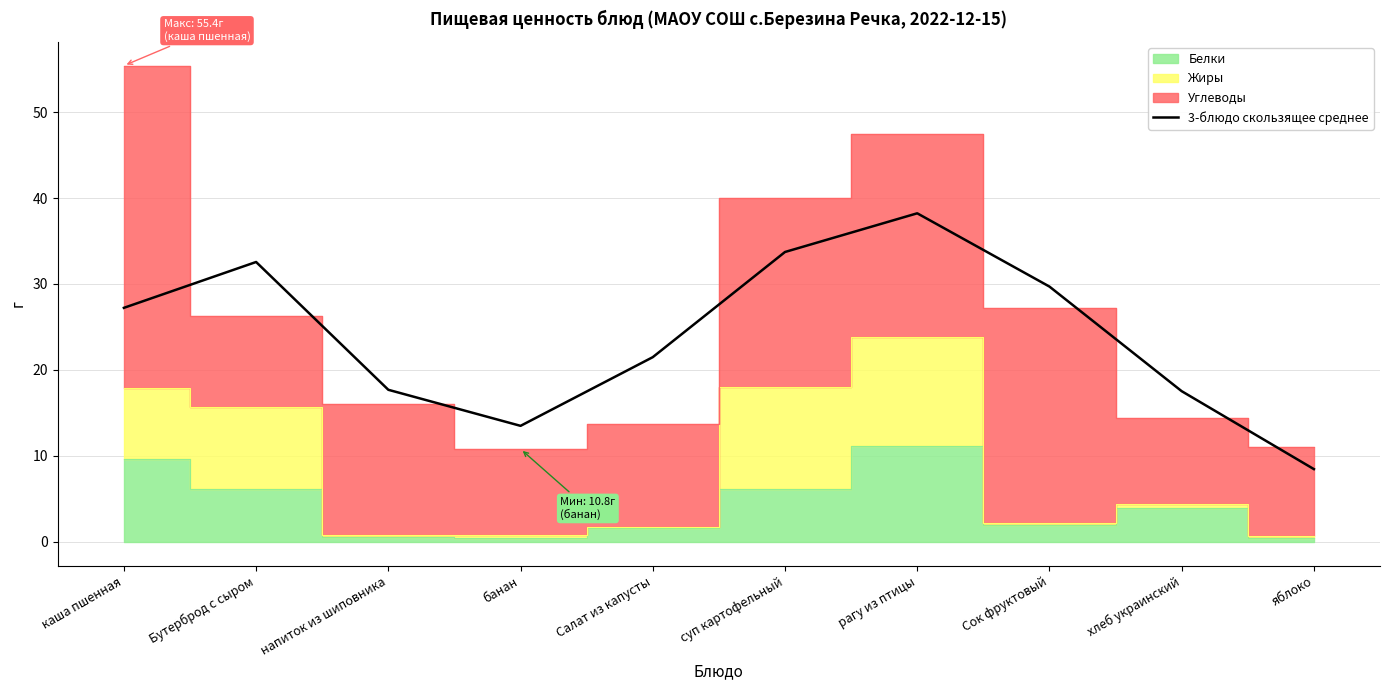

Reading left to right, extract all data points from this chart.

27.2	32.6	17.7	13.5	21.5	33.7	38.2	29.7	17.5	8.5